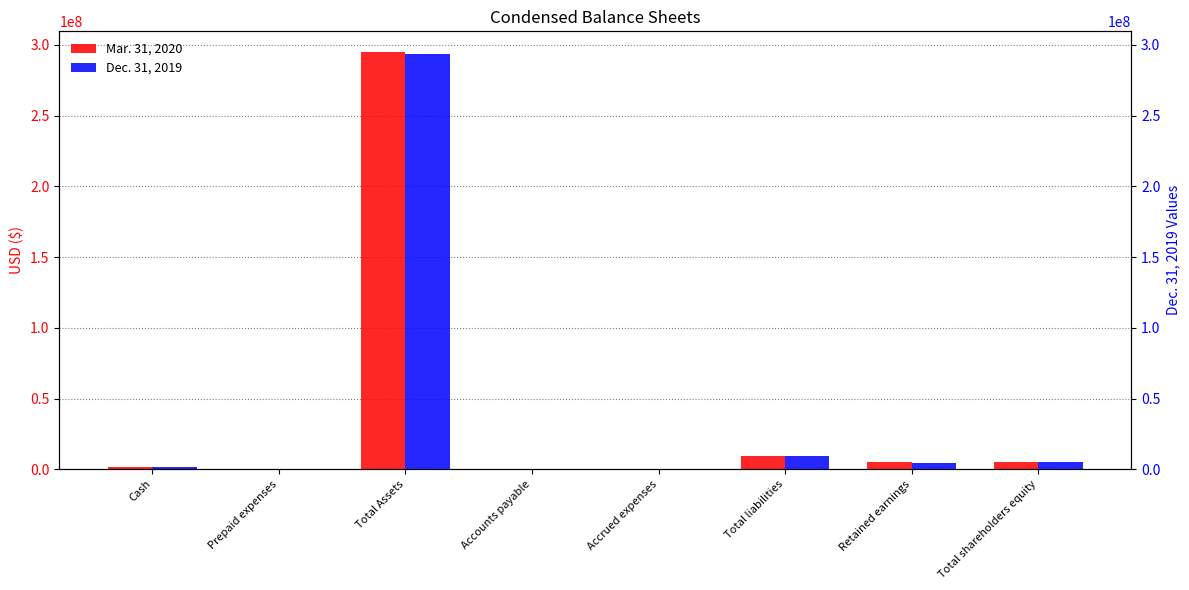

What value does the Dec. 31, 2019 series have at Retained earnings?

4224065